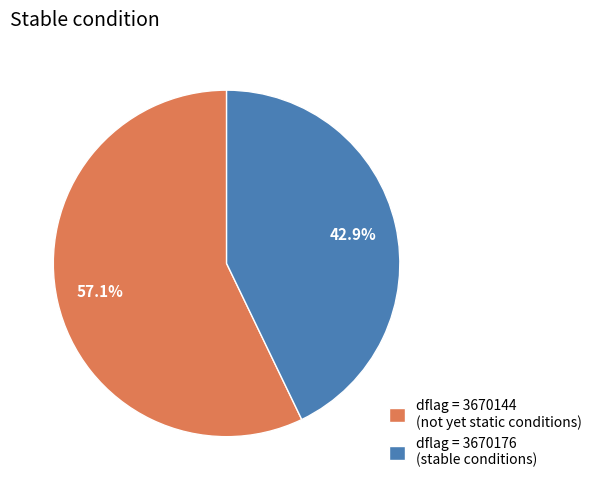

Rank the categories by value from lowest to highest.

dflag = 3670176 (stable conditions), dflag = 3670144 (not yet static conditions)